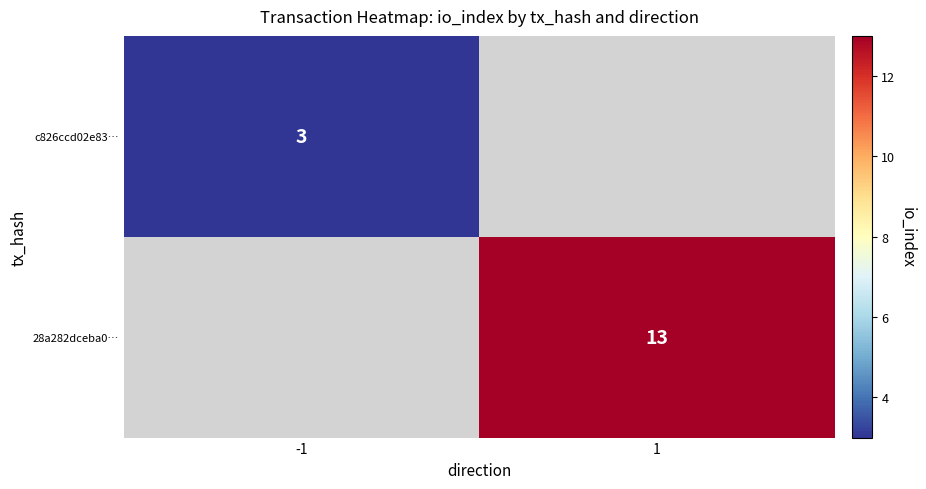

The value of 28a282dceba0… at 1 is 5. True or false?

False